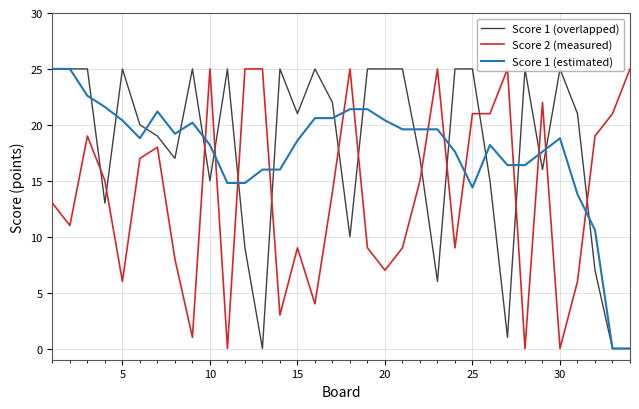

Reading left to right, extract all data points from this chart.

Score 1 (overlapped): 25.0	25.0	25.0	13.0	25.0	20.0	19.0	17.0	25.0	15.0	25.0	9.0	0.0	25.0	21.0	25.0	22.0	10.0	25.0	25.0	25.0	17.0	6.0	25.0	25.0	15.0	1.0	25.0	16.0	25.0	21.0	7.0	0.0	0.0
Score 2 (measured): 13.0	11.0	19.0	15.0	6.0	17.0	18.0	8.0	1.0	25.0	0.0	25.0	25.0	3.0	9.0	4.0	14.0	25.0	9.0	7.0	9.0	15.0	25.0	9.0	21.0	21.0	25.0	0.0	22.0	0.0	6.0	19.0	21.0	25.0
Score 1 (estimated): 25.0	25.0	22.6	21.6	20.4	18.8	21.2	19.2	20.2	18.2	14.8	14.8	16.0	16.0	18.6	20.6	20.6	21.4	21.4	20.4	19.6	19.6	19.6	17.6	14.4	18.2	16.4	16.4	17.6	18.8	13.8	10.6	0.0	0.0